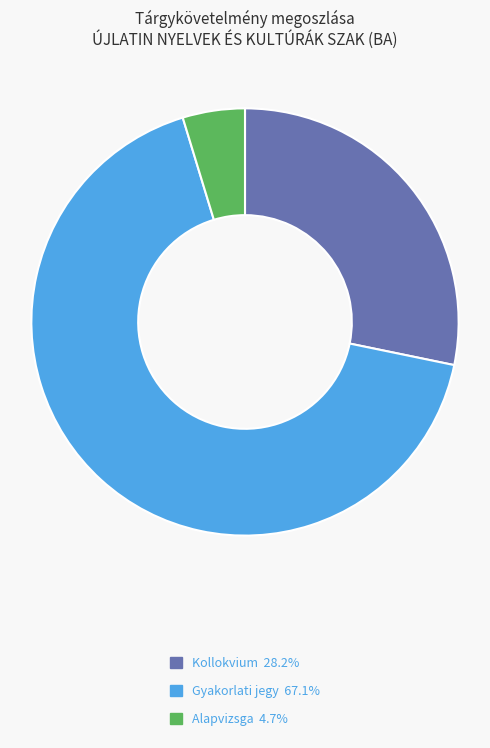

Rank the categories by value from lowest to highest.

Alapvizsga, Kollokvium, Gyakorlati jegy